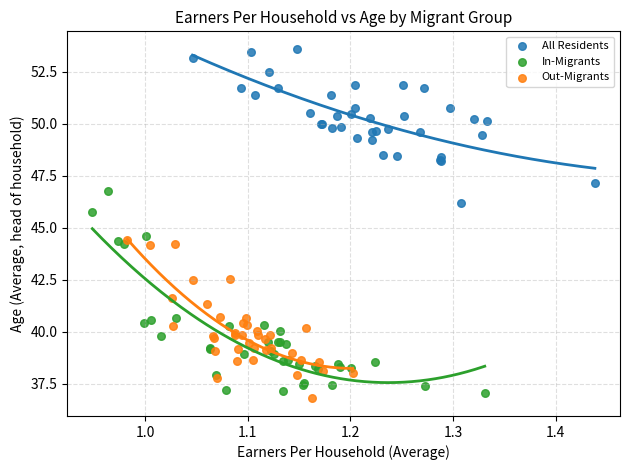

Which series reaches the minimum Y coordinate?

Out-Migrants